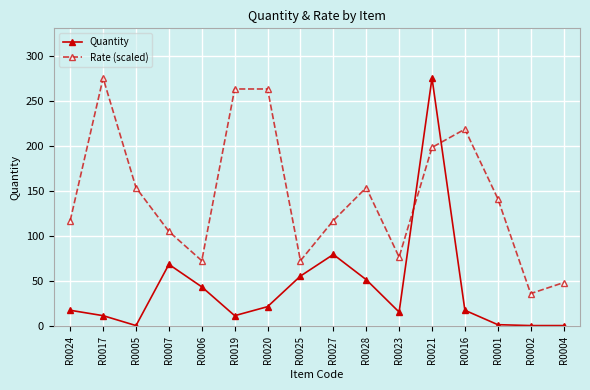

At which label does Quantity reach its peak?

R0021